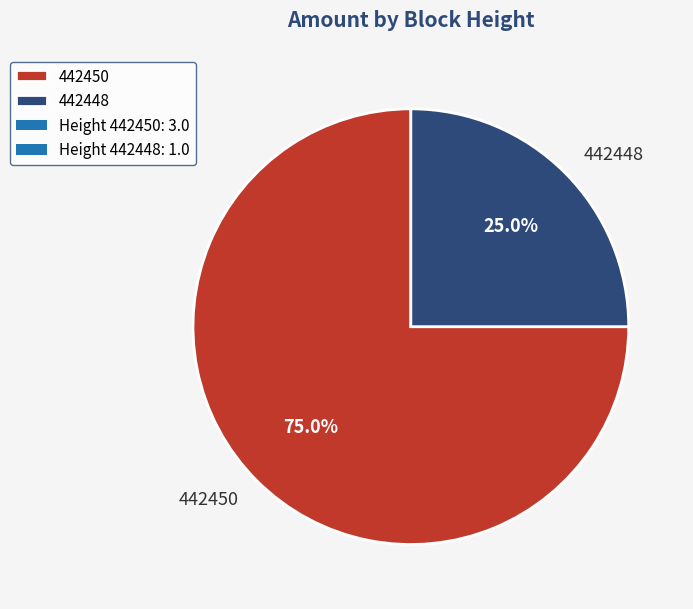

To the nearest percent, what percentage of the pie is 442450?

75%